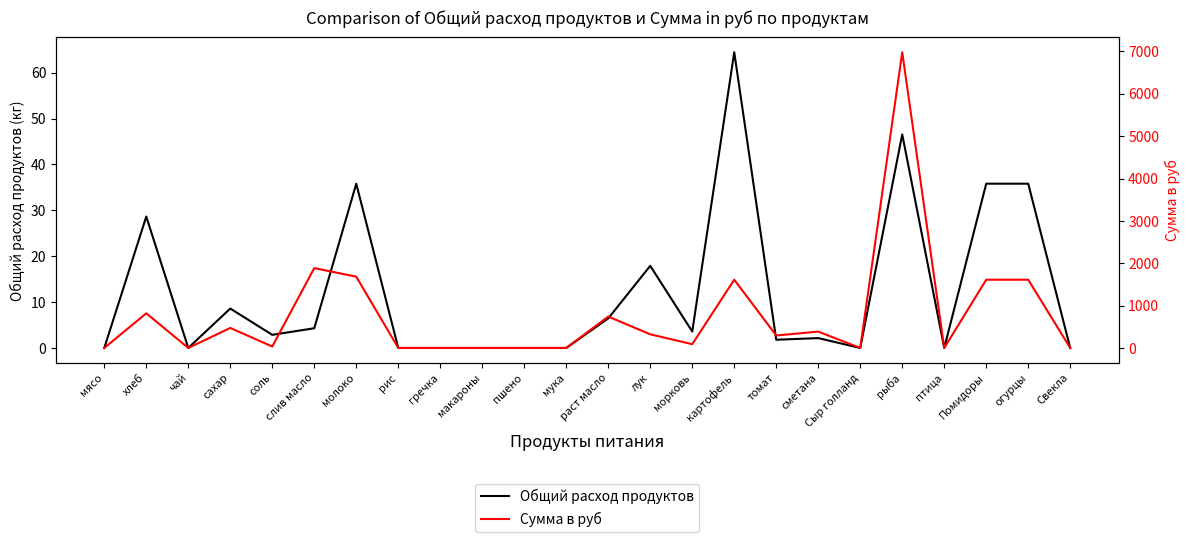

At how many categories does at least one series exceed 6710?

1